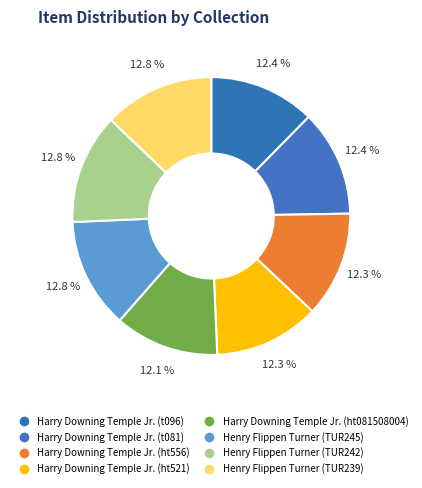

Rank the categories by value from lowest to highest.

Harry Downing Temple Jr., Papers, 1872- (ht081508004), Harry Downing Temple Jr., Papers, 1872- (ht521), Harry Downing Temple Jr., Papers, 1872- (ht556), Harry Downing Temple Jr., Papers, 1872- (t081), Harry Downing Temple Jr., Papers, 1872- (t096), Henry Flippen Turner Collection (TUR239), Henry Flippen Turner Collection (TUR242), Henry Flippen Turner Collection (TUR245)